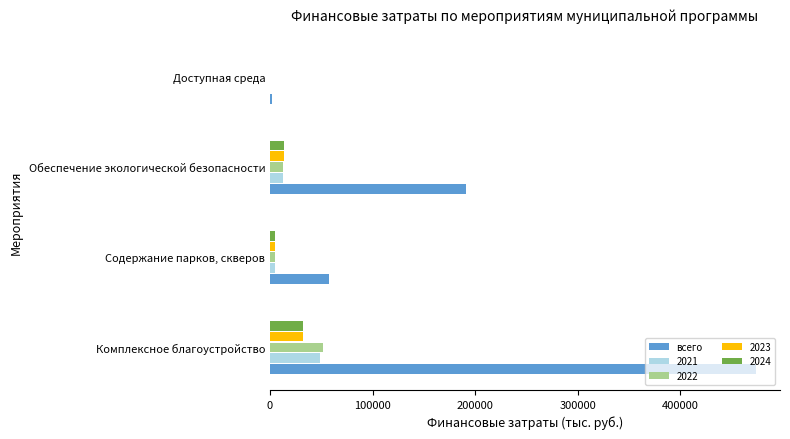

Which category has the highest value in the 2023 series?

Комплексное благоустройство